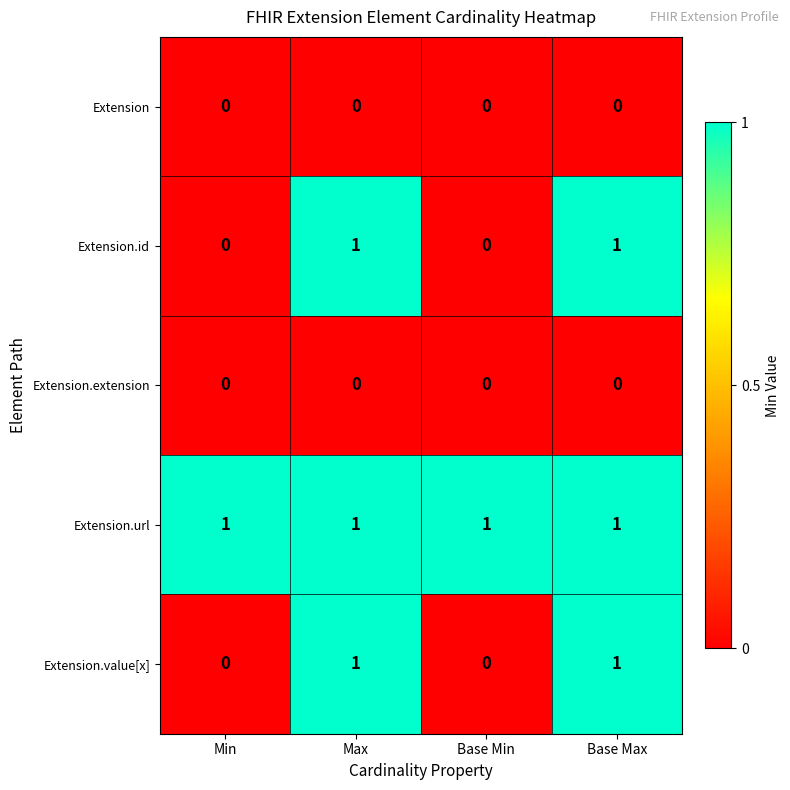

Which series has the largest total across all categories?

Extension.url